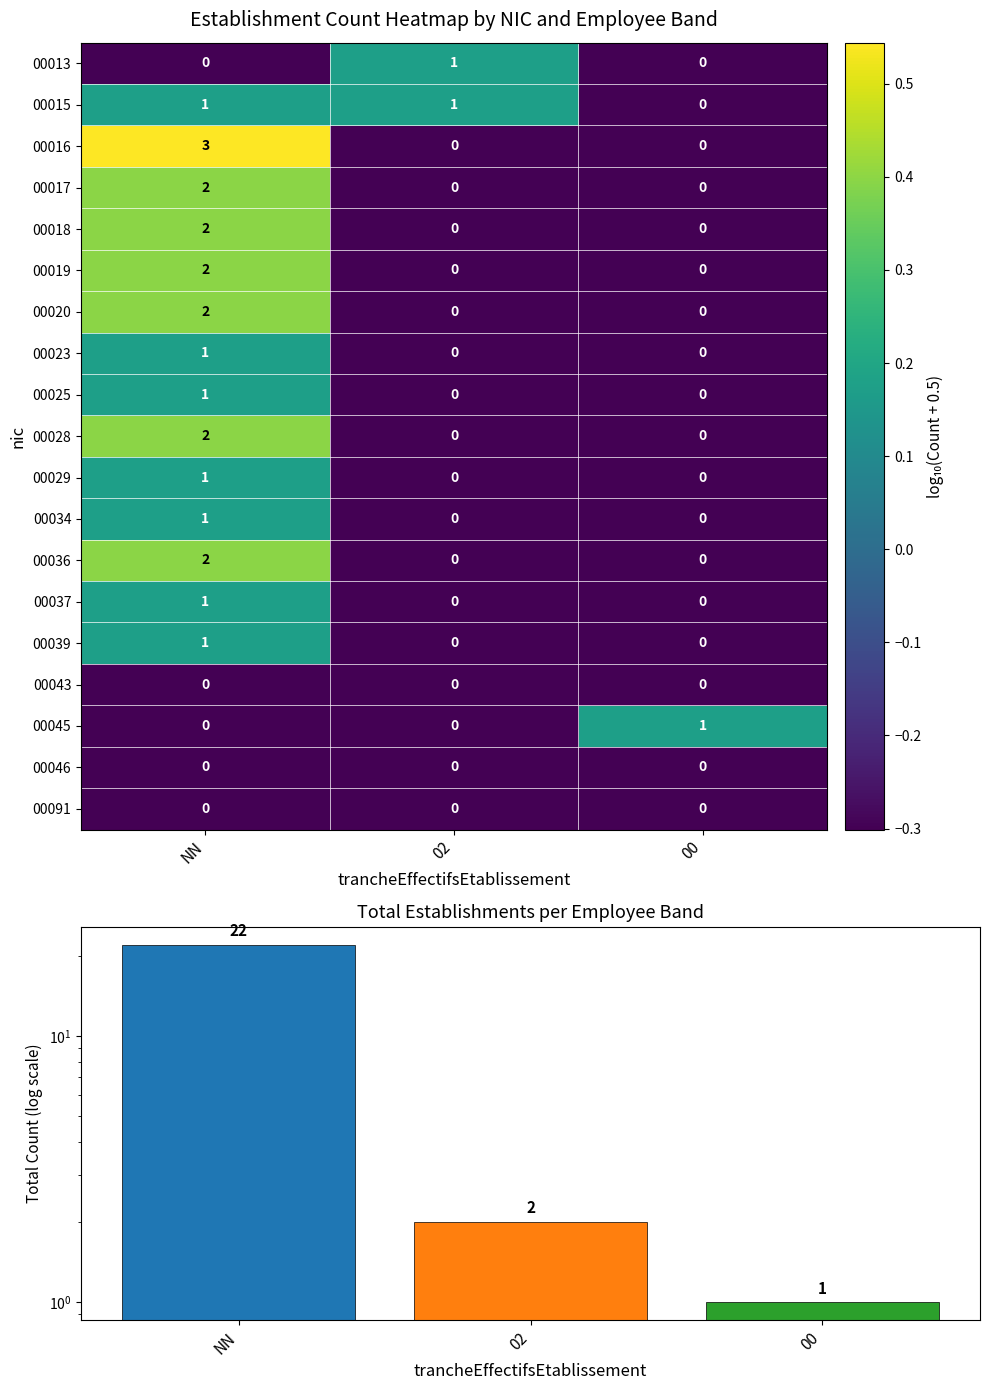

The value of 00046 at 00 is 0. True or false?

True